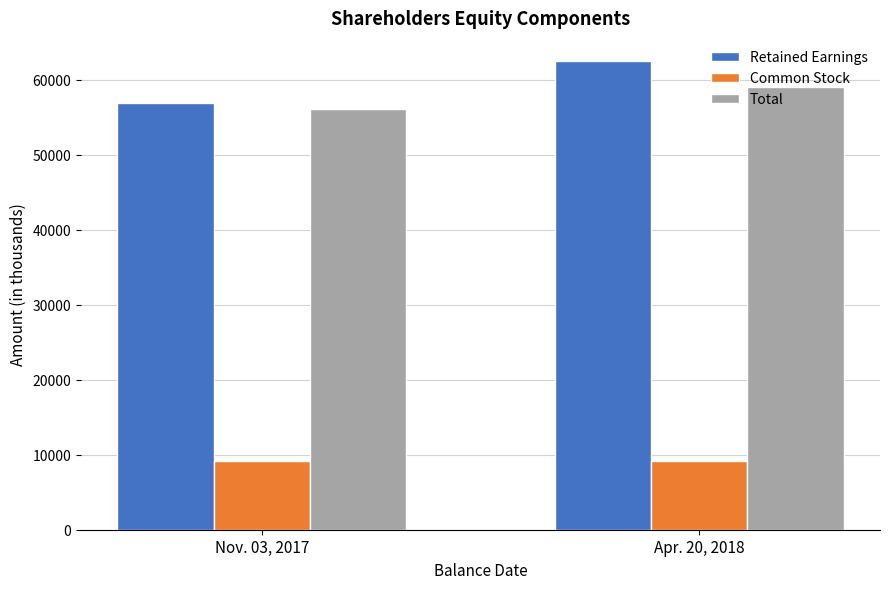

What is the maximum value shown in the chart?

62438